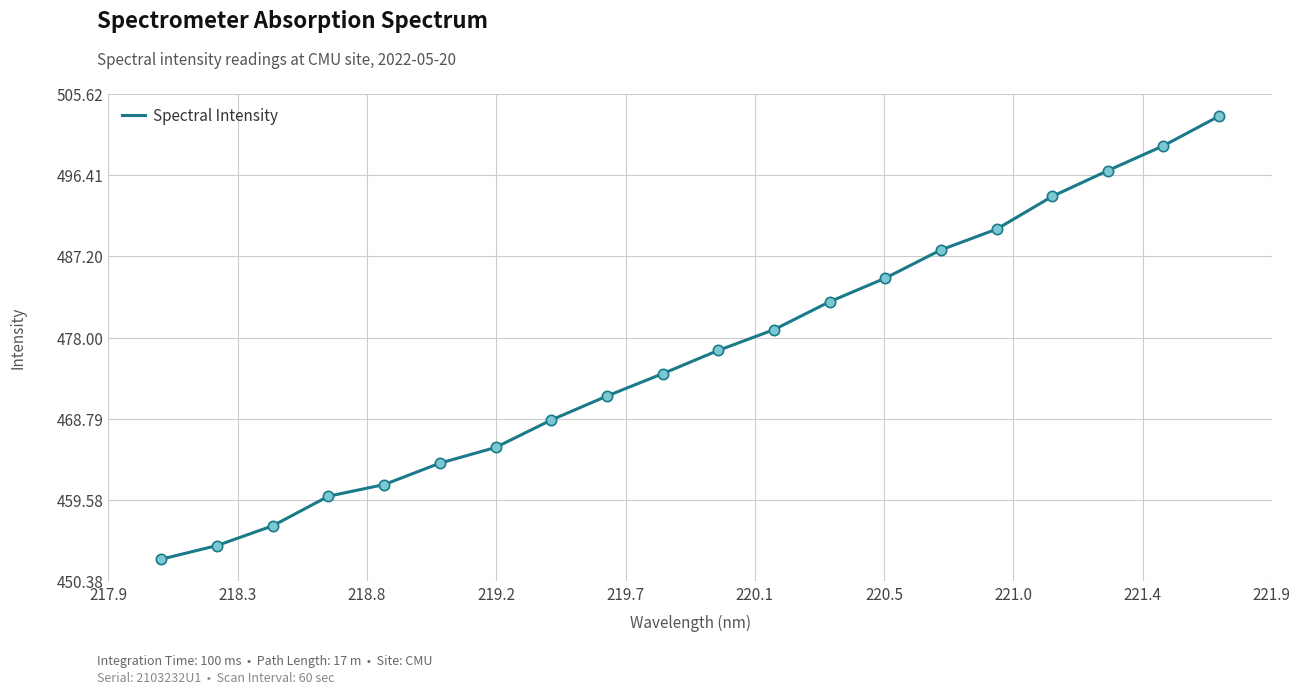

What is the difference between the maximum and minimum values?

50.2